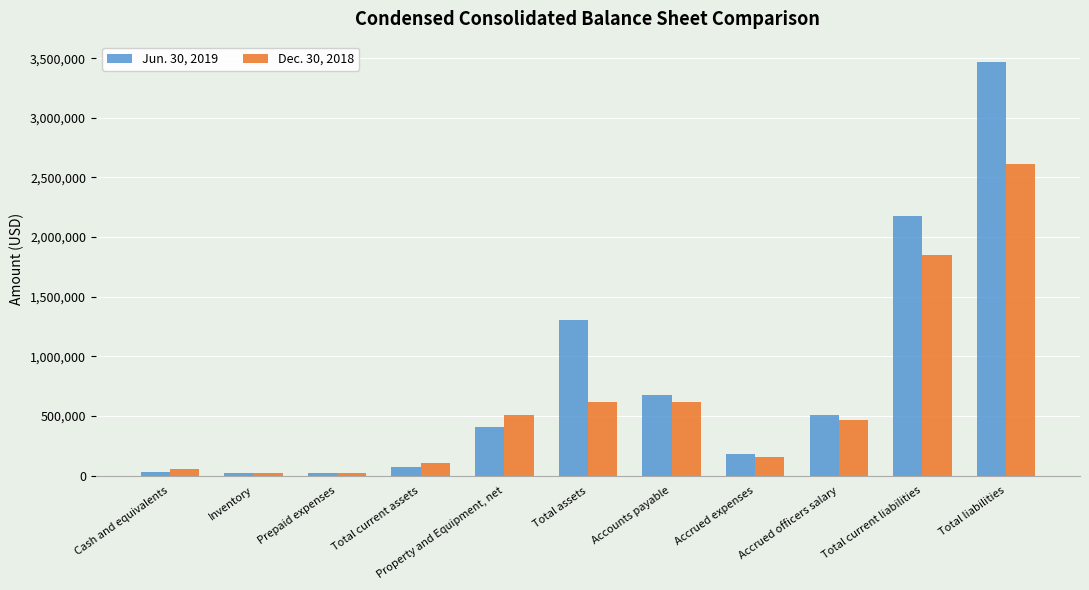

What is the total value across all series at Total current liabilities?

4030365